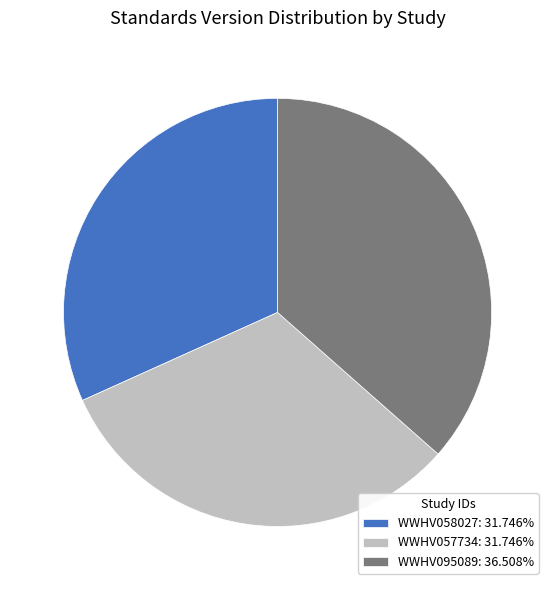

True or false: WWHV095089 accounts for 46% of the total.

False